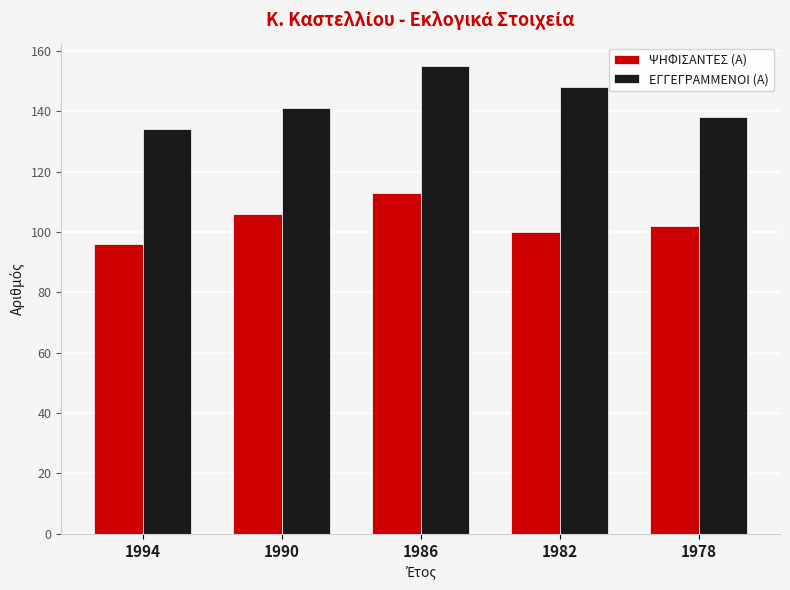

What is the maximum value for ΕΓΓΕΓΡΑΜΜΕΝΟΙ (Α)?

155